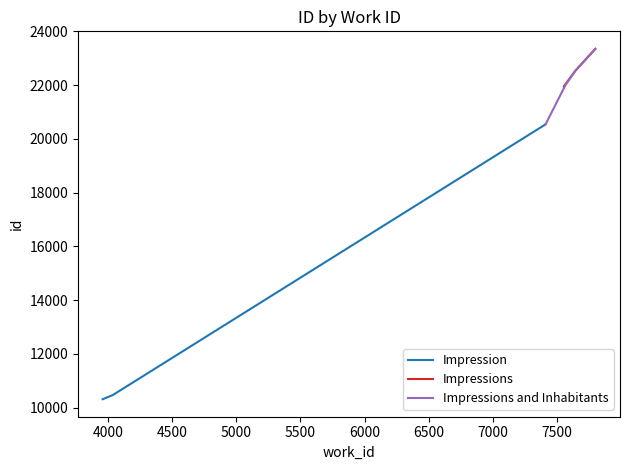

True or false: Impressions has more than 0 interior local peaks.

False